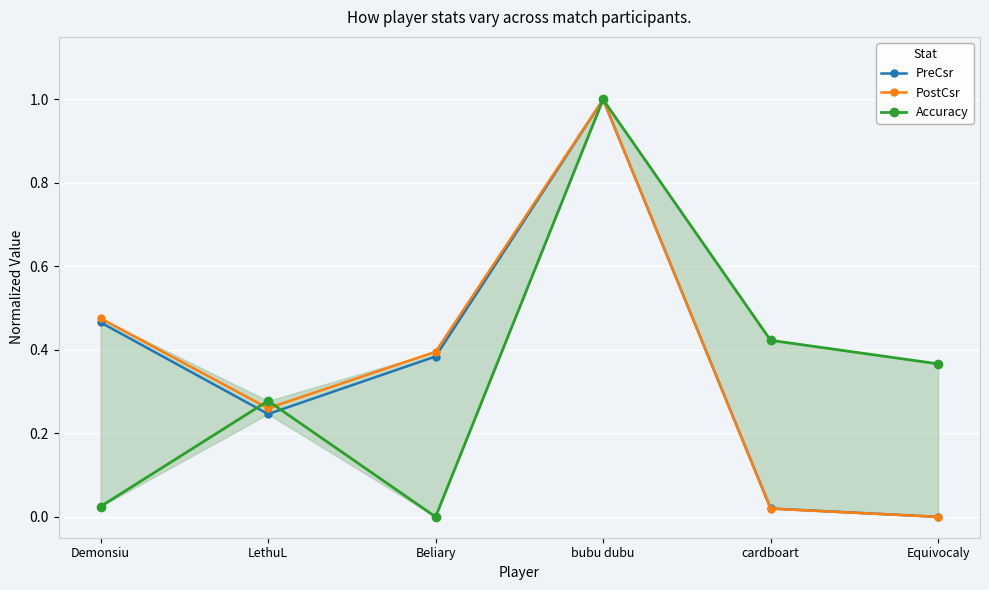

How many interior local peaks does the Accuracy series have?

2